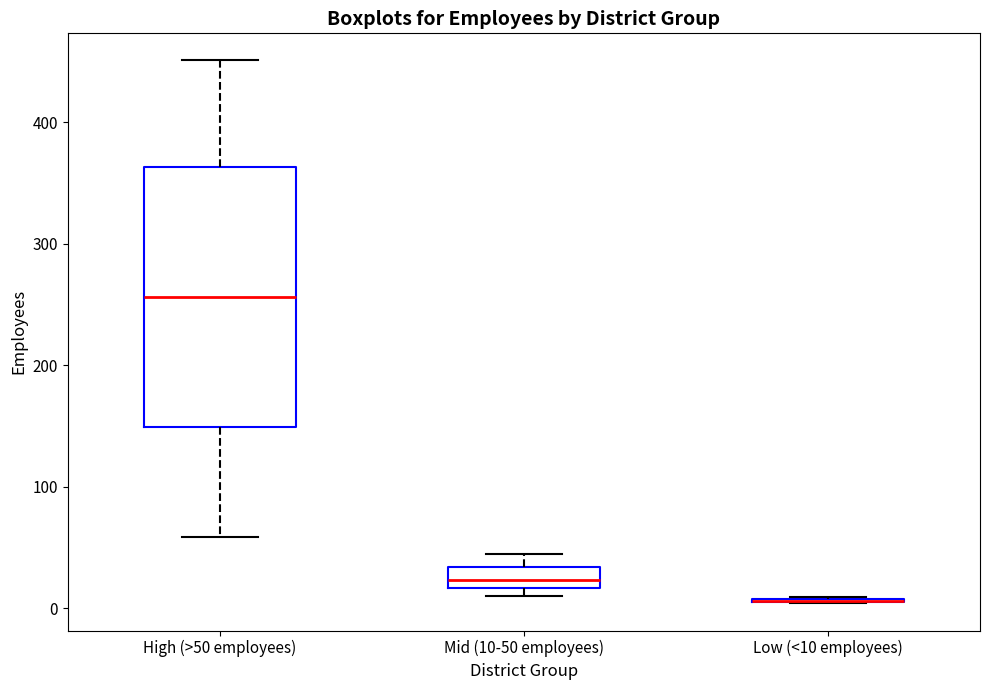

Reading left to right, read every box against the y-axis: the position of its median line, the range the box covers, and the ends of its whiskers. The values are not printed on the chart, so give them approximately, as read against the axis.

High (>50 employees): median 260, box 150 to 360, whiskers 60 to 450
Mid (10-50 employees): median 20 (inside the box), box 20 to 30, whiskers 10 to 50
Low (<10 employees): box collapsed to a line at 10, whiskers 0 to 10